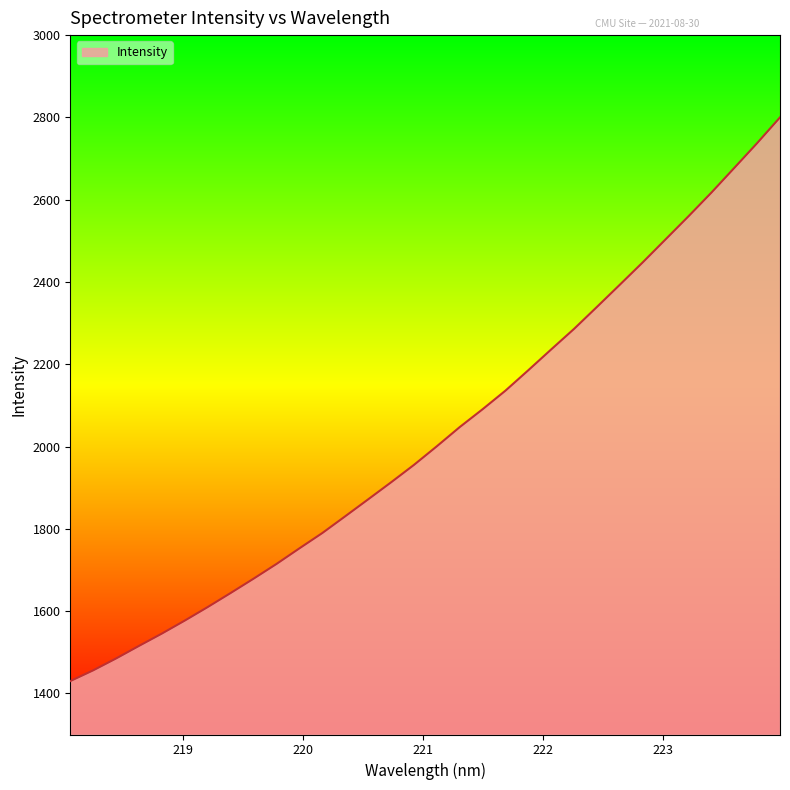

What is the minimum value shown in the chart?

1429.8